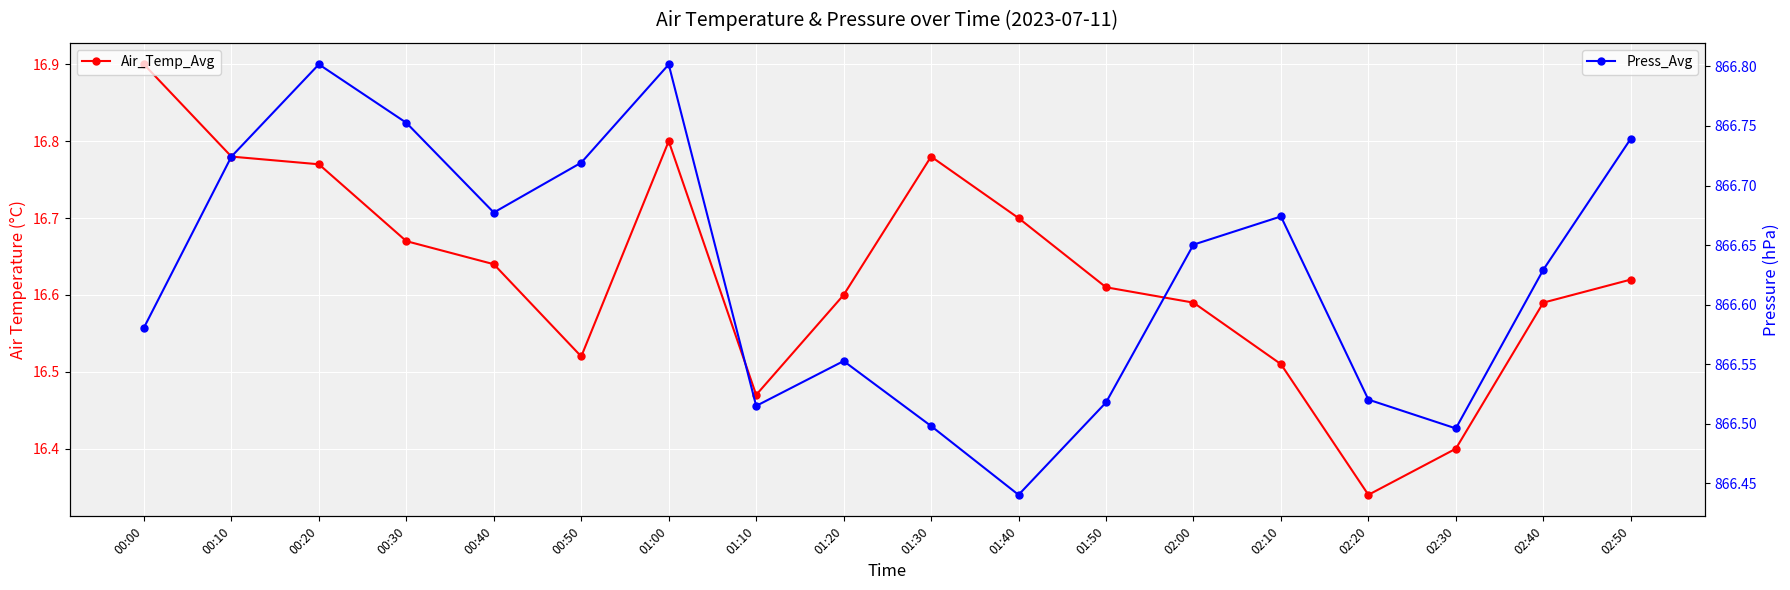

What is the difference between the second highest and second lowest values in the Press_Avg series?

0.3